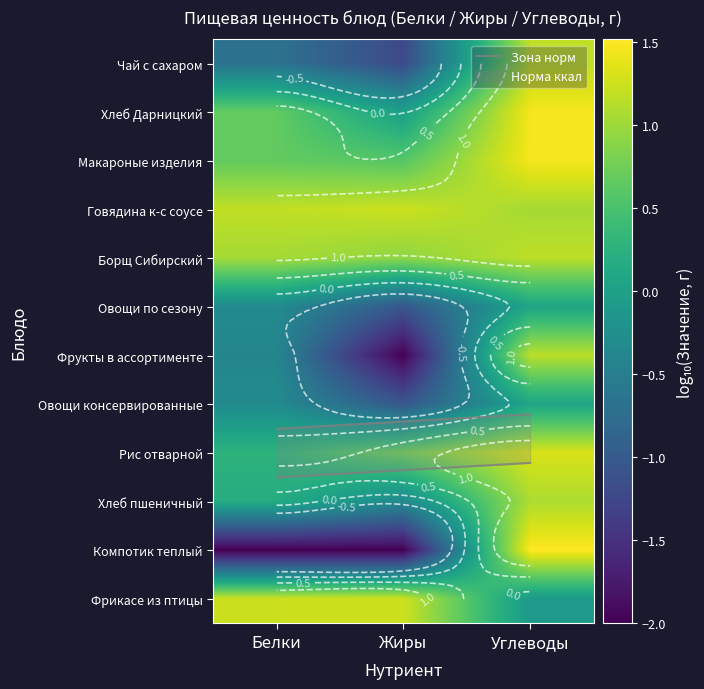

At which label does Фрукты в ассортименте reach its minimum?

Жиры